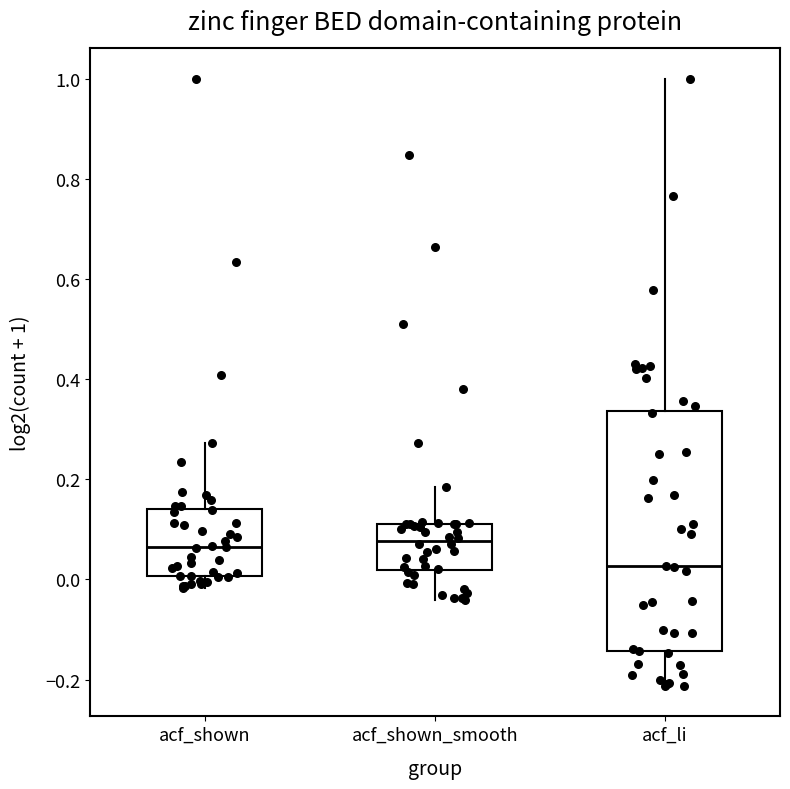

Reading left to right, transcribe this box plot: for each box, give where its median line is, the range the box spans, and where its two whiskers end, as read against the y-axis. The values are not printed on the chart, so give them approximately, as read against the axis.

acf_shown: median 0.06, box 0.00 to 0.14, whiskers -0.02 to 0.28
acf_shown_smooth: median 0.08, box 0.02 to 0.12, whiskers -0.04 to 0.18
acf_li: median 0.02, box -0.14 to 0.34, whiskers -0.22 to 1.00